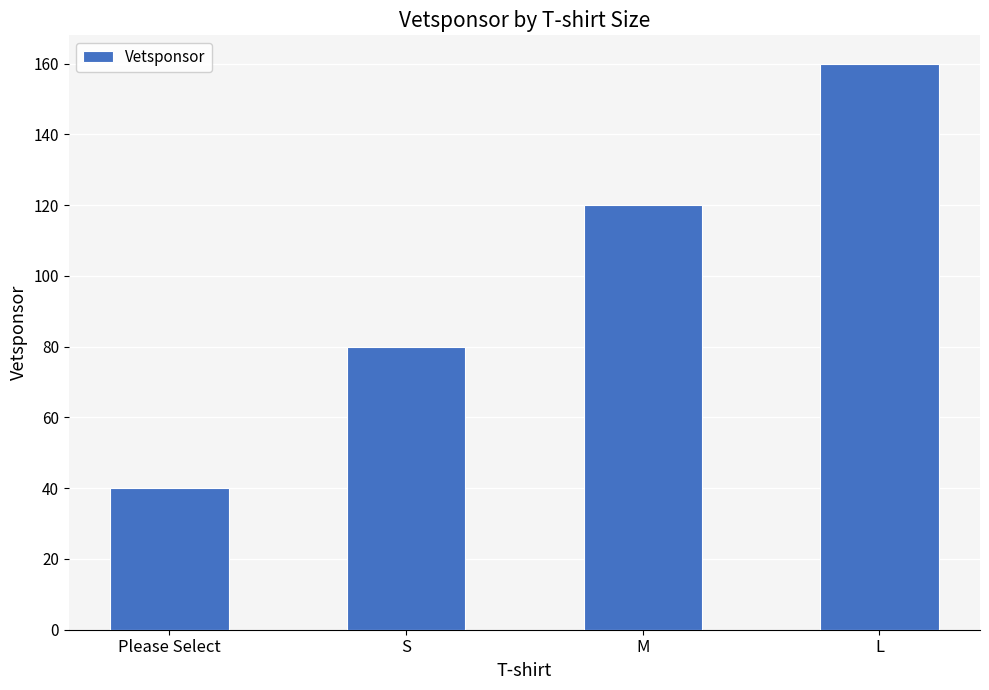

What is the sum of all values?

400